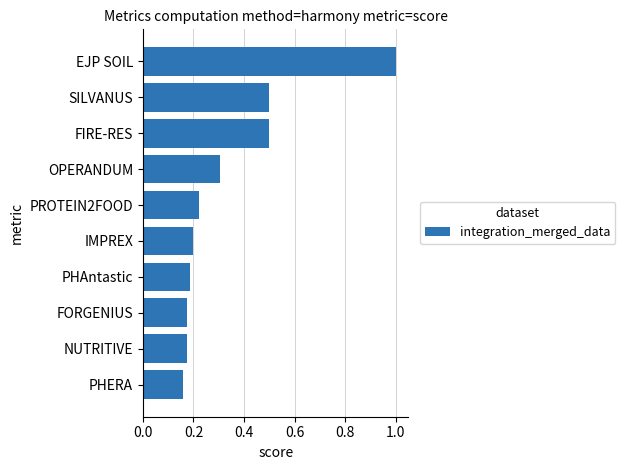

Is it true that the value at FORGENIUS is 0.2?

True